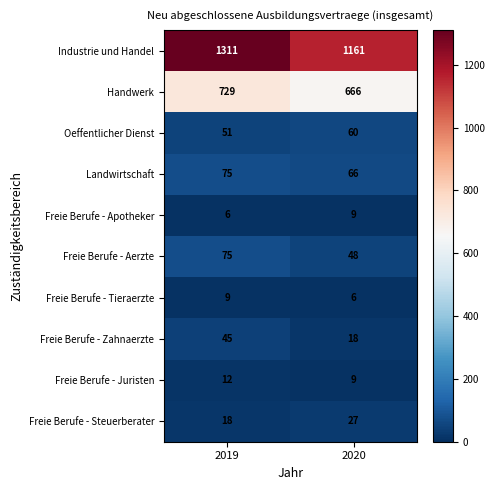

Which category has the lowest value in the Freie Berufe - Steuerberater series?

2019